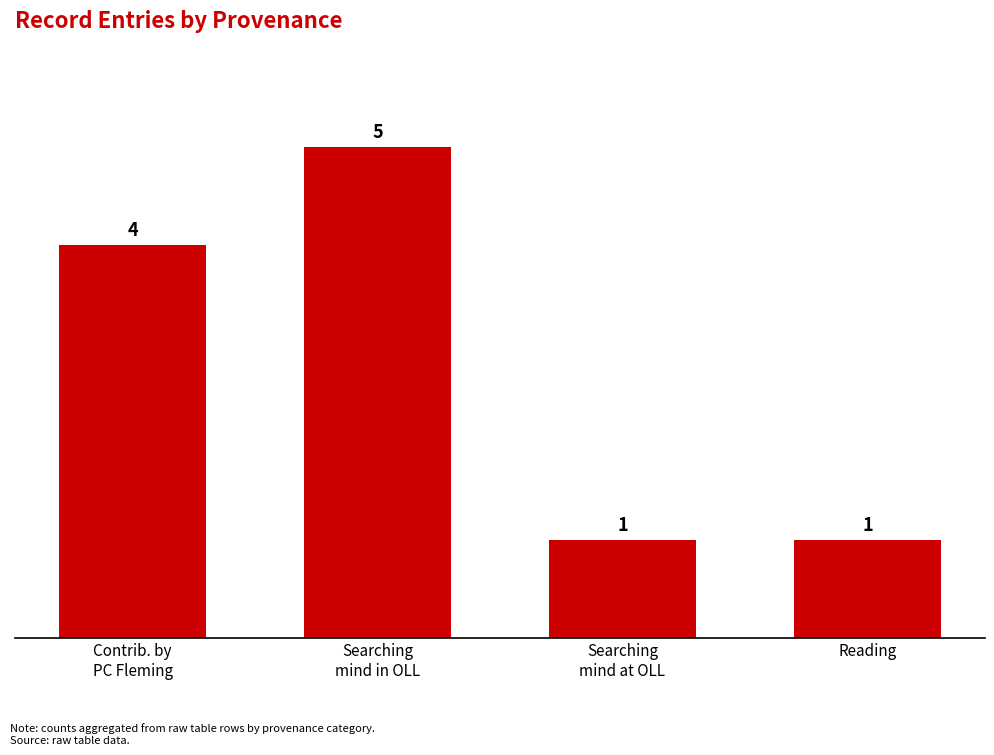

How many values are between 1 and 5?

4